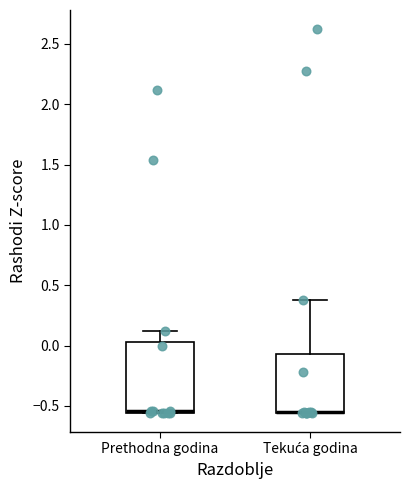

Reading left to right, transcribe this box plot: for each box, give where its median line is, the range the box spans, and where its two whiskers end, as read against the y-axis. The values are not printed on the chart, so give them approximately, as read against the axis.

Prethodna godina: median -0.55 (drawn on the box's lower edge), box -0.55 to 0.05, whiskers -0.55 to 0.15
Tekuća godina: median -0.55 (drawn on the box's lower edge), box -0.55 to -0.05, whiskers -0.55 to 0.40